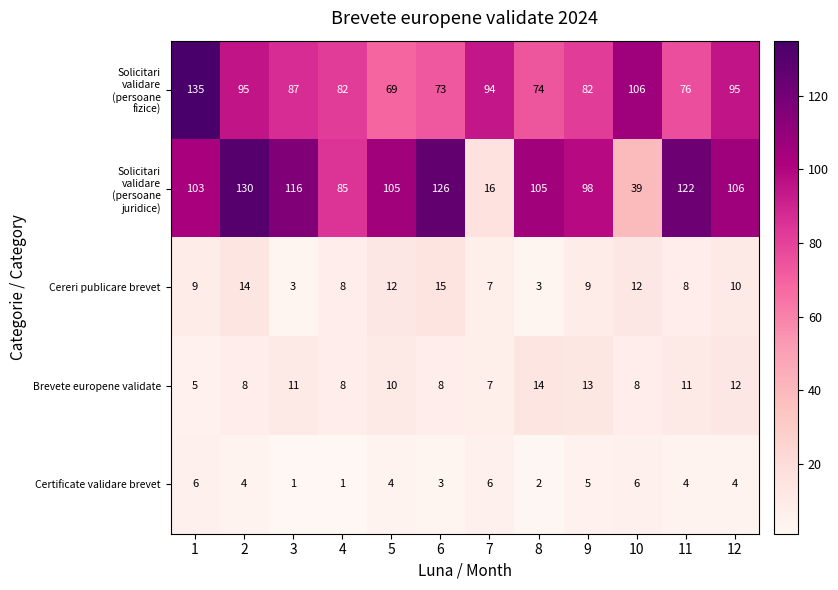

At how many categories does at least one series exceed 25?

12